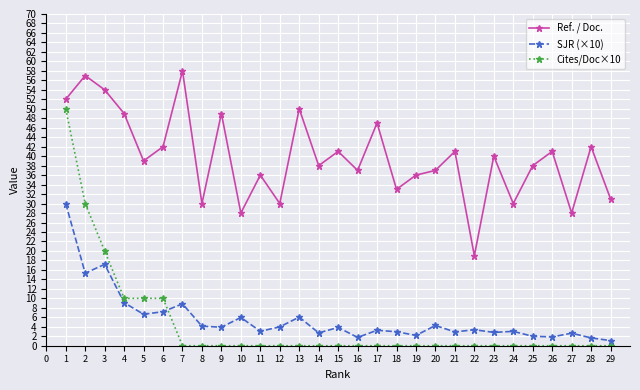

What is the sum of all SJR (×10) values?

163.6